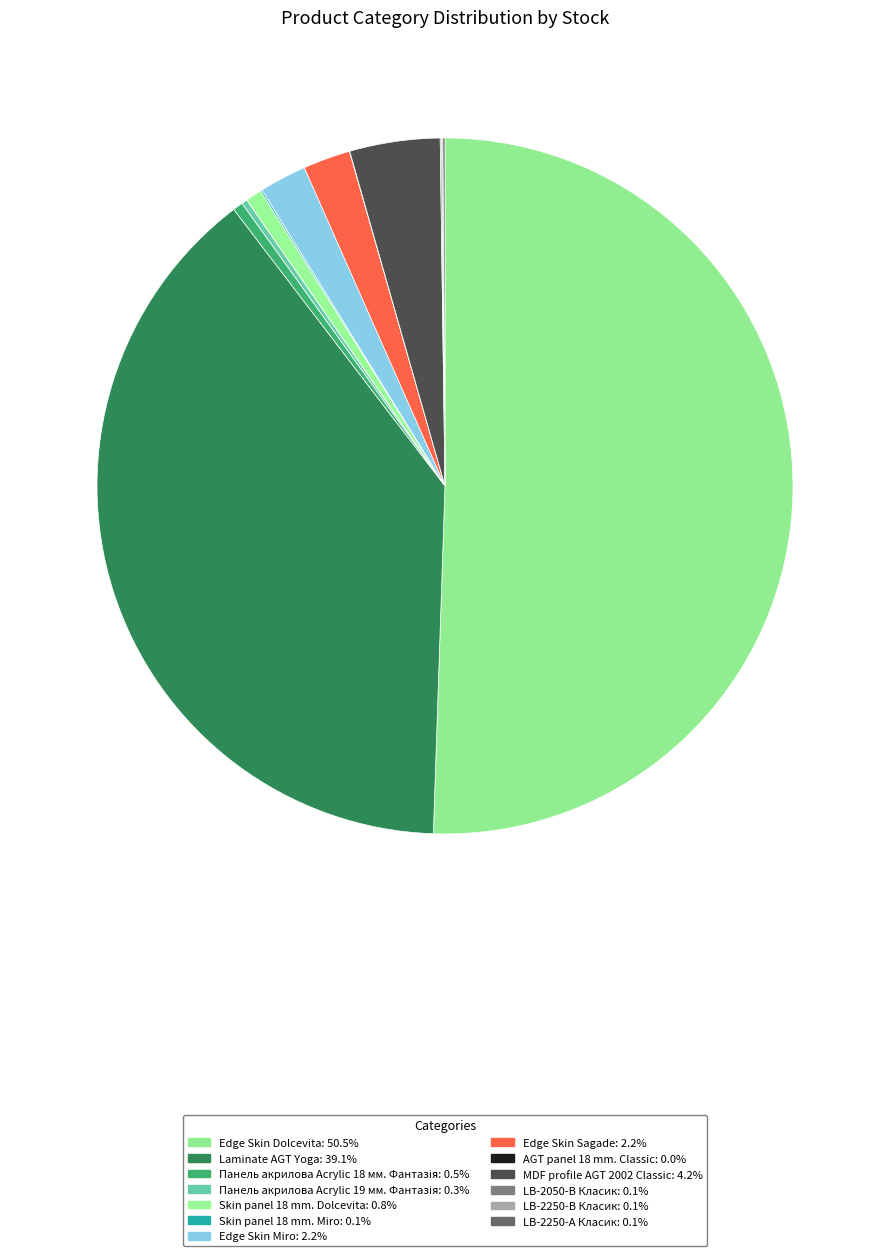

What percentage do Edge Skin Sagade and Skin panel 18 mm. Miro together represent?

2.3%